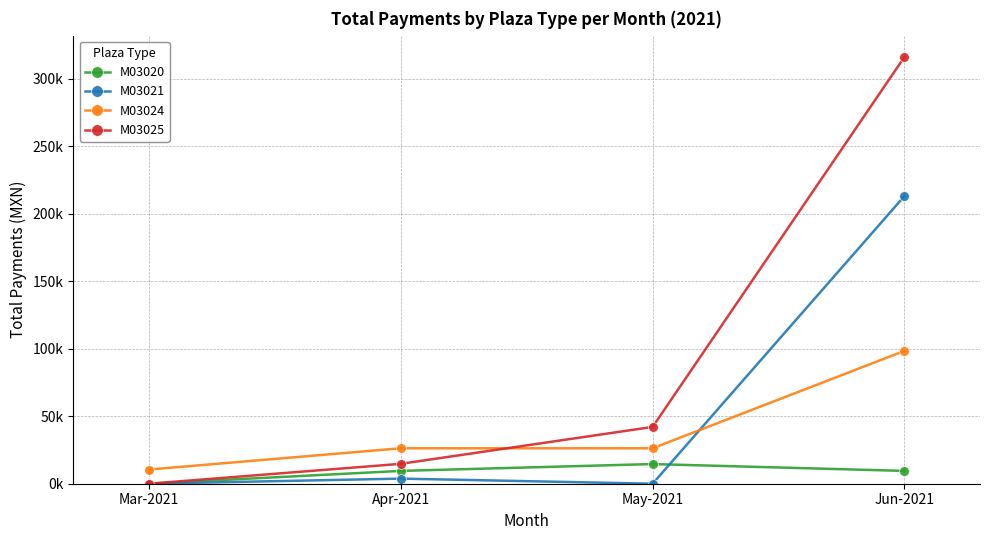

Is this an area chart (filled region under the line)?

No